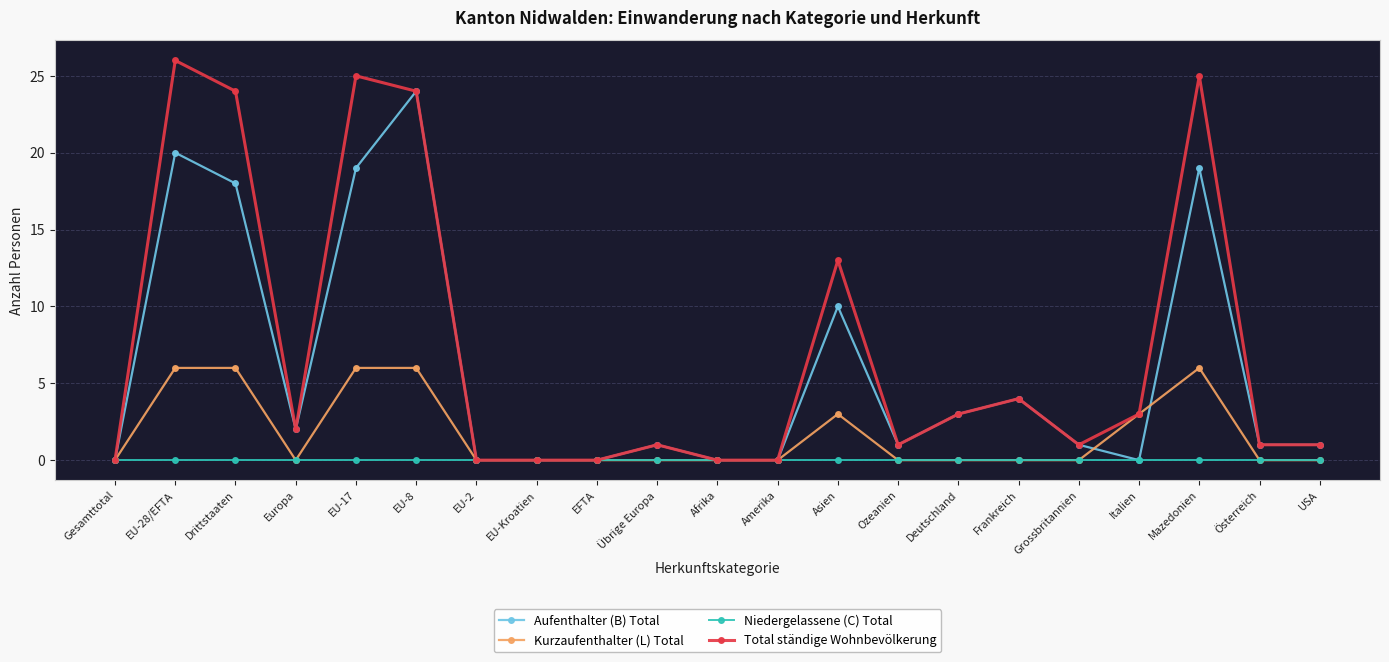

True or false: Aufenthalter (B) Total has a value of 16 at Italien.

False